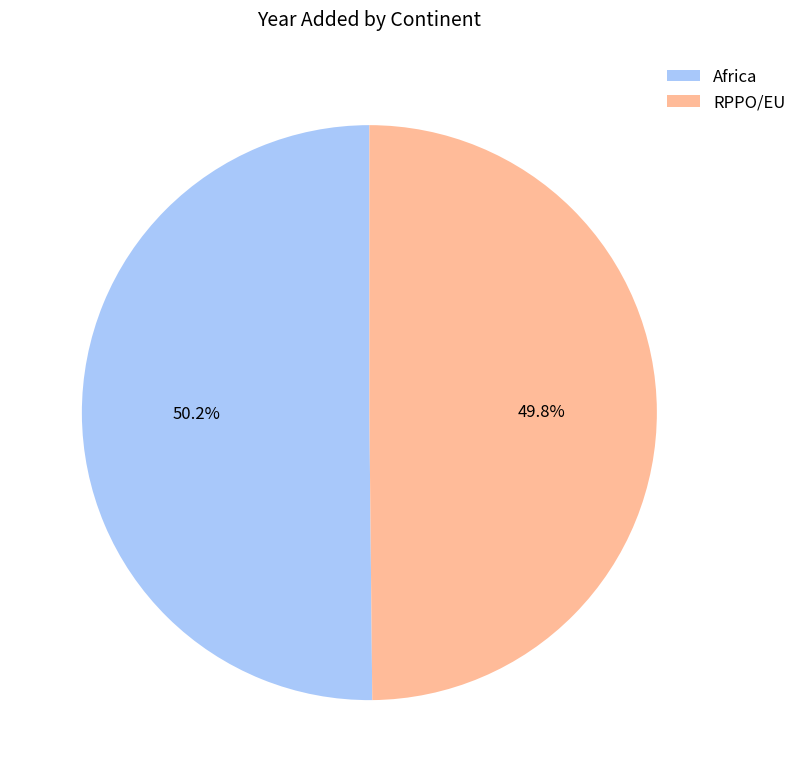

Count the number of slices in the pie.

2